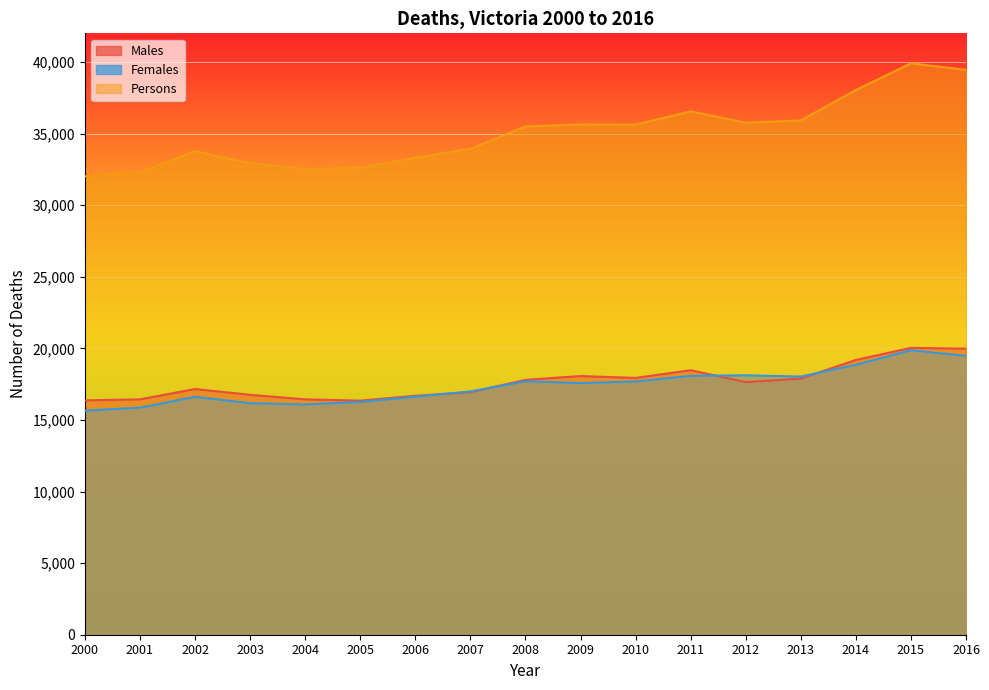

Reading left to right, list all the values displayed in this chart.

Males: 16368	16437	17158	16754	16438	16349	16685	16938	17798	18065	17935	18471	17643	17886	19190	20034	19974
Females: 15650	15858	16614	16171	16084	16256	16626	16992	17699	17575	17688	18081	18117	18030	18852	19870	19476
Persons: 32018	32295	33772	32925	32522	32605	33311	33930	35497	35640	35623	36552	35760	35916	38042	39904	39450